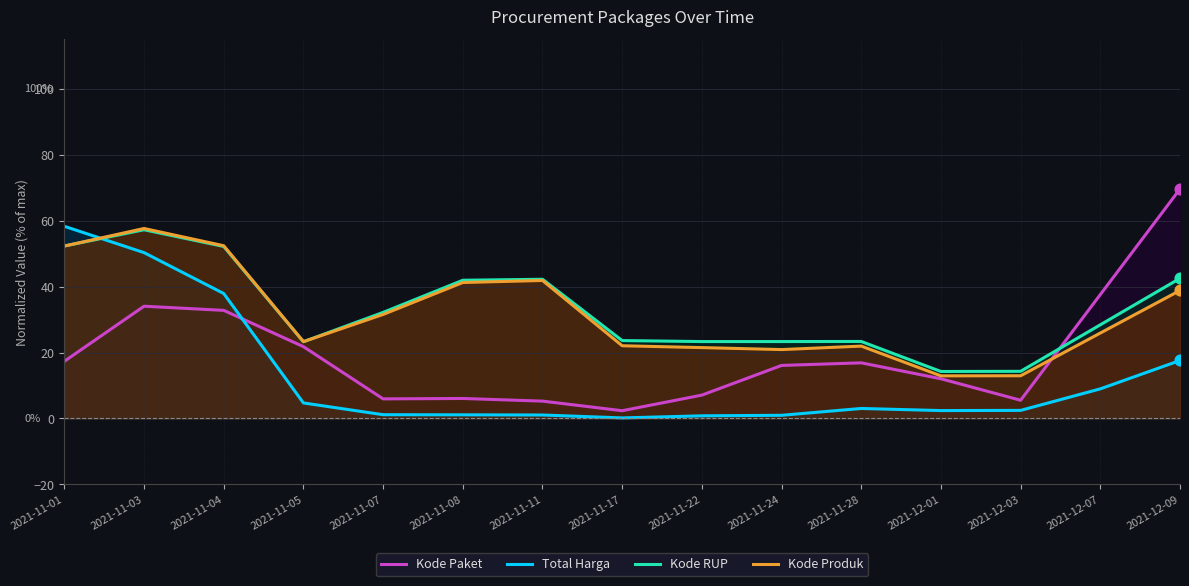

Which series has the widest spread of Y values?

Kode Paket